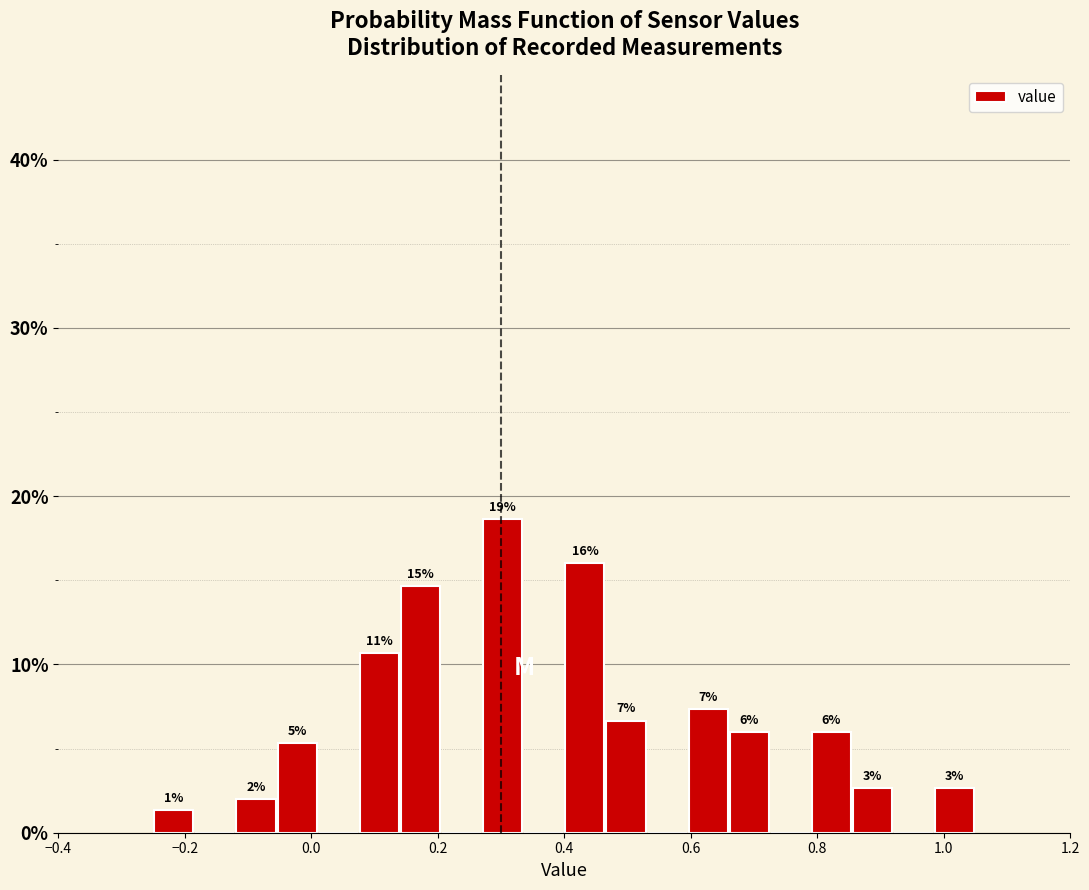

Around what value on the x-axis is the tallest bar? Give the approximate position of its centre, as read against the axis.

0.30